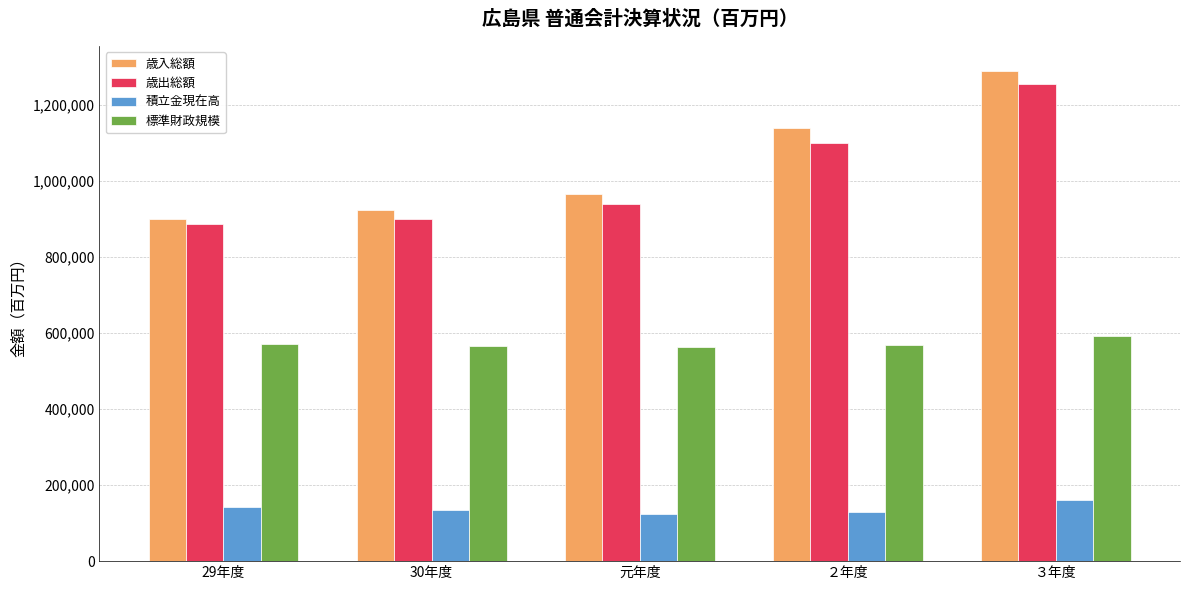

What is the value of the 標準財政規模 bar at the 4th from the left?

567783